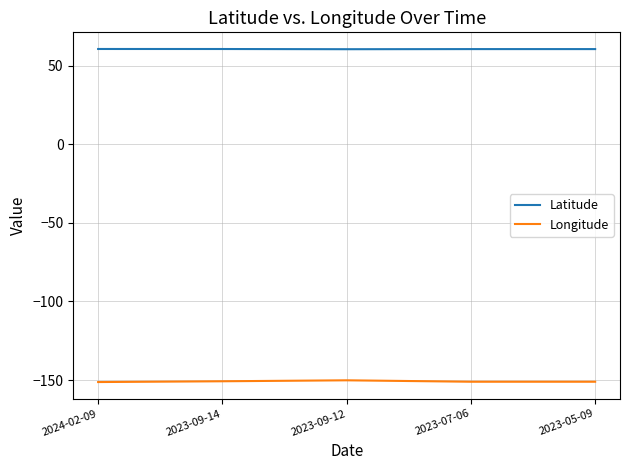

True or false: Latitude and Longitude intersect in this chart.

False